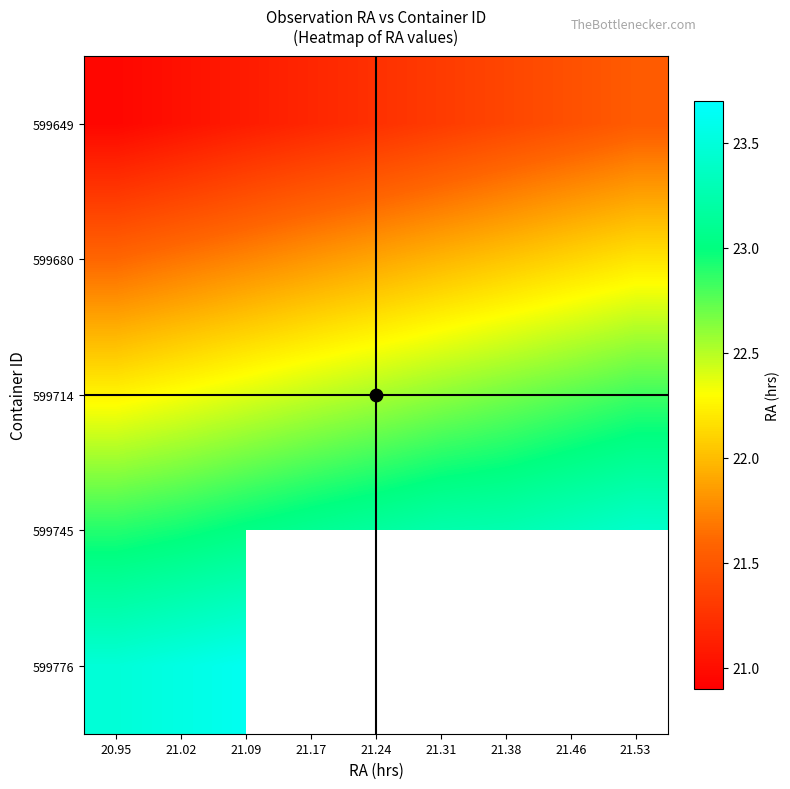

How many data points does each series have?

9